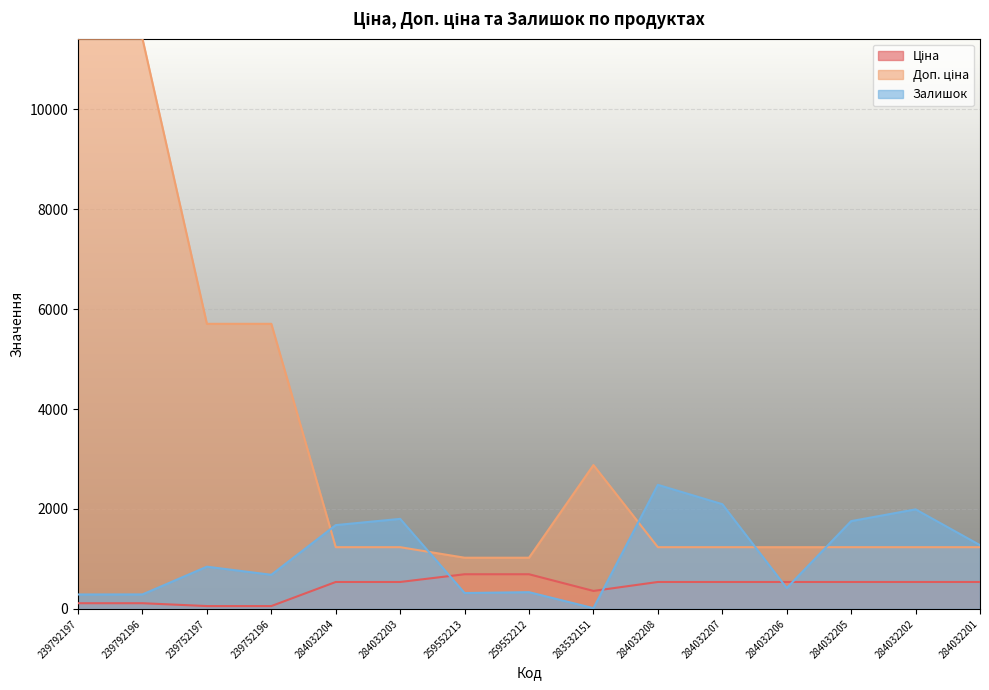

What value does the Доп. ціна series have at 259552212?

1024.6